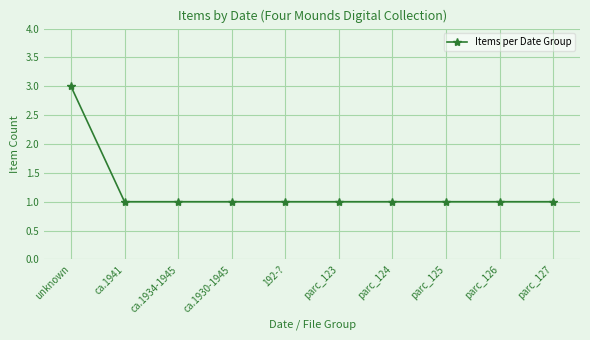

What is the value of the 5th point from the left?

1